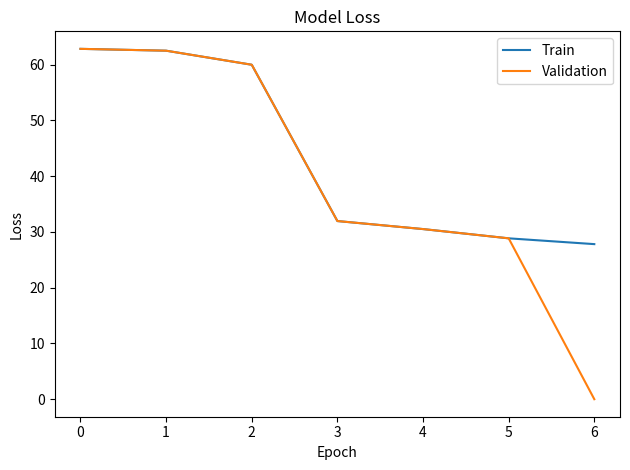

How many series are shown in this chart?

2